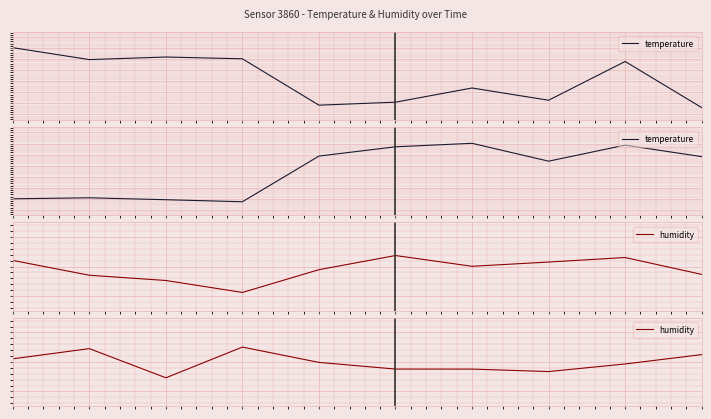

List the series in order of their overall mean, highest first.

temperature, humidity